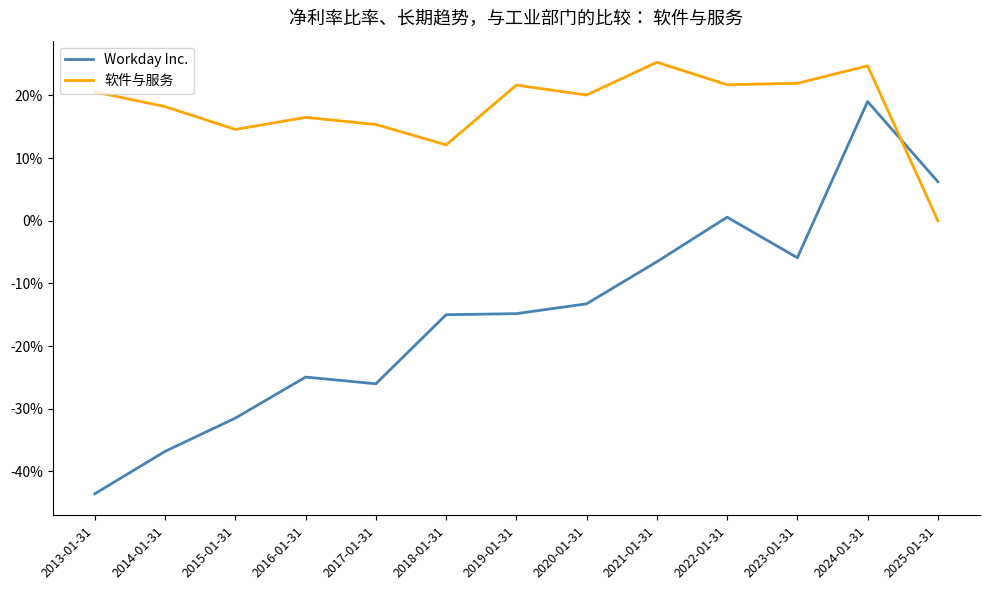

The 软件与服务 series shows 0.1 at 2023-01-31. True or false?

False